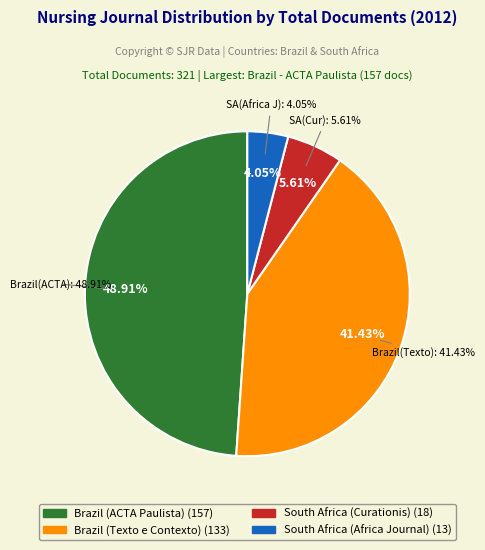

Is the sum of South Africa (Africa Journal) and Brazil (Texto e Contexto) greater than half?

No